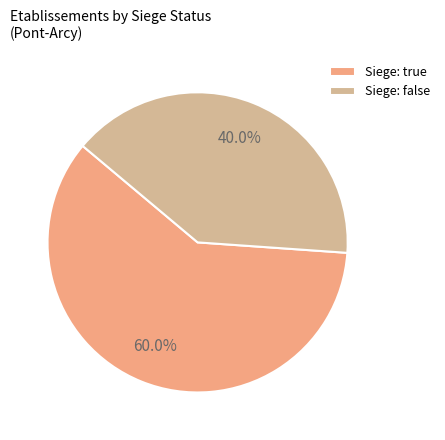

How much of the chart is everything except Siege: false?

60.0%